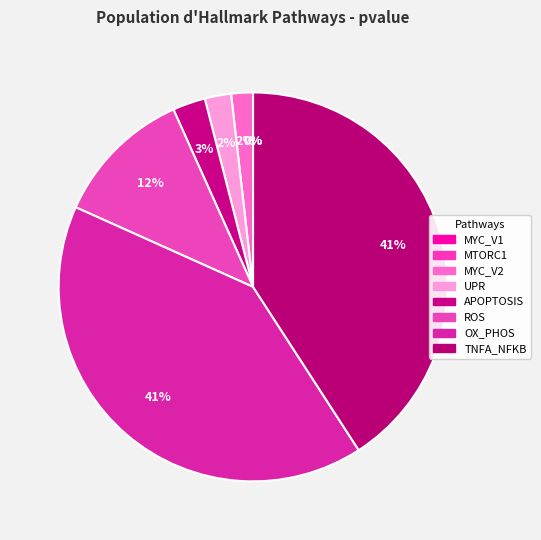

To the nearest percent, what is the difference between the largest and smallest slice percentages?

41%